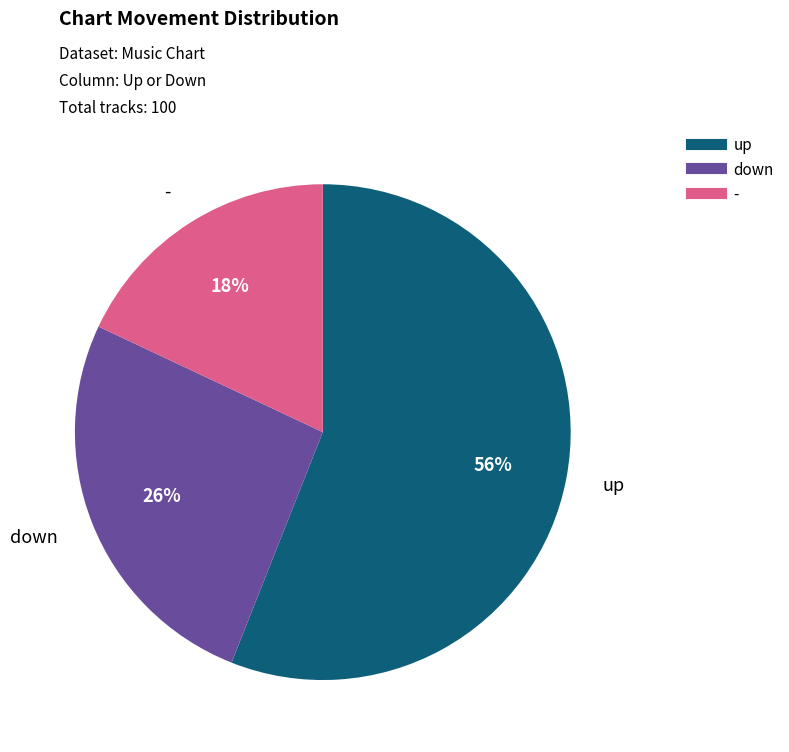

Which slice is the largest?

up